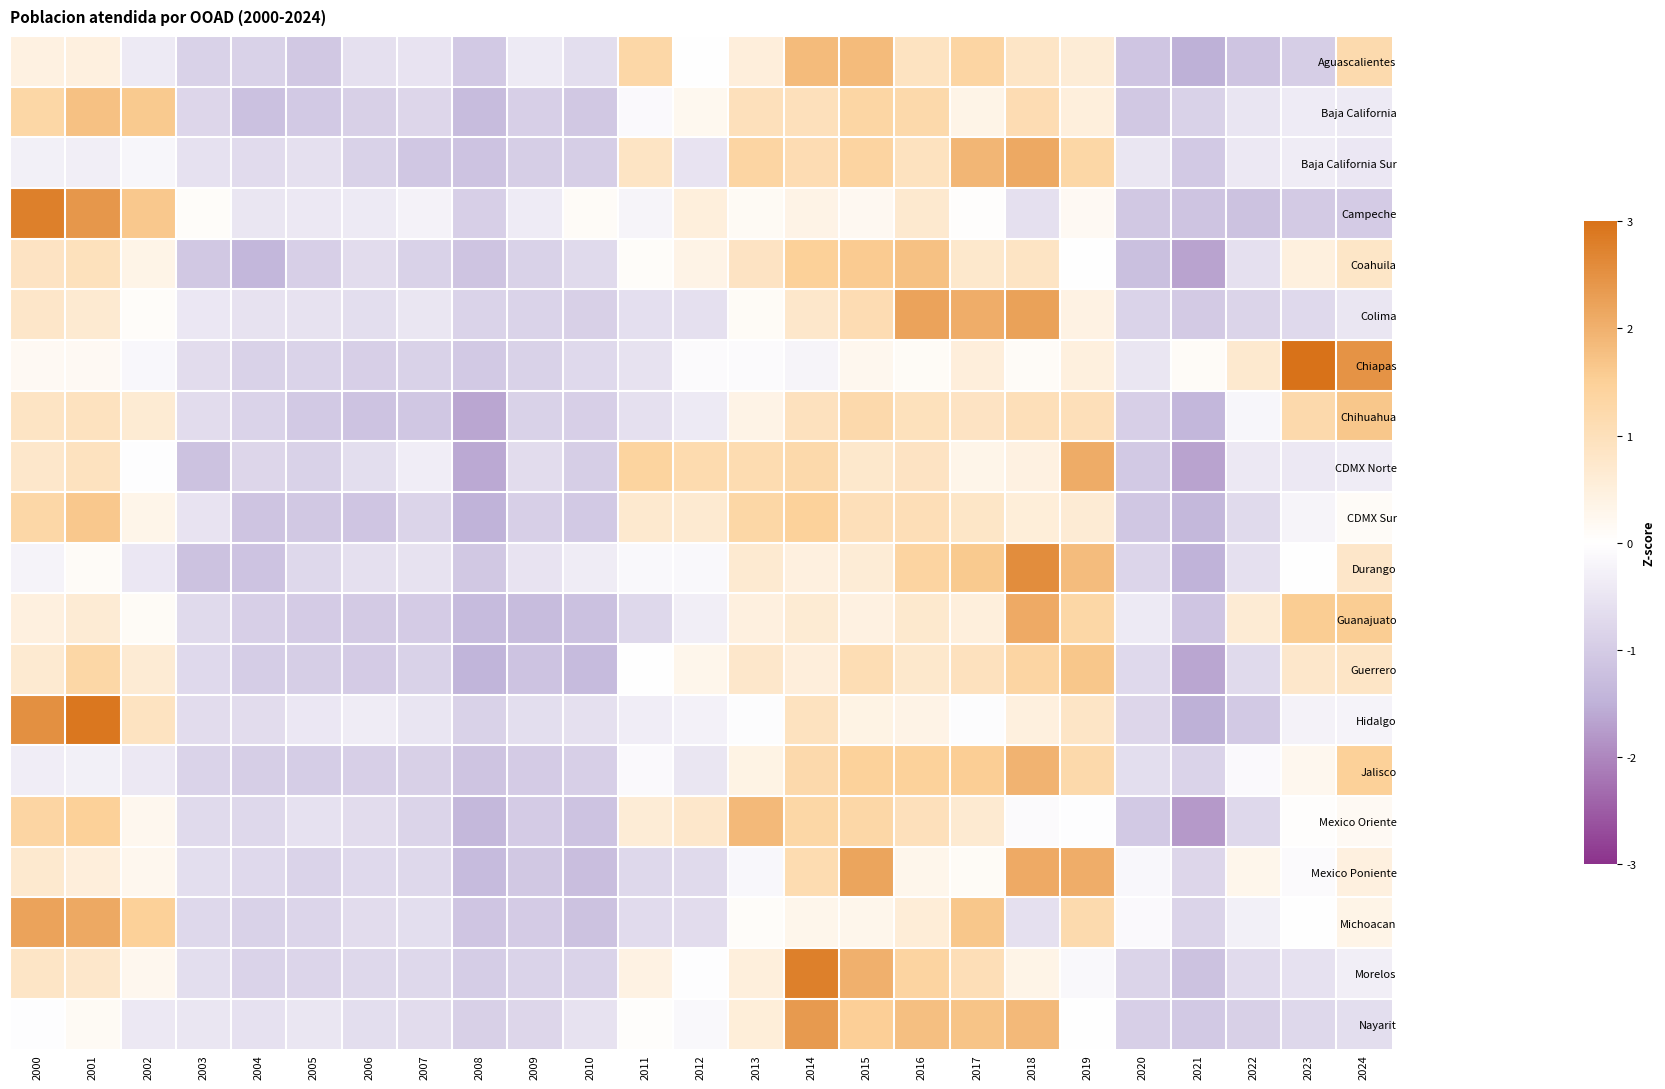

How many distinct data groups are displayed?

20